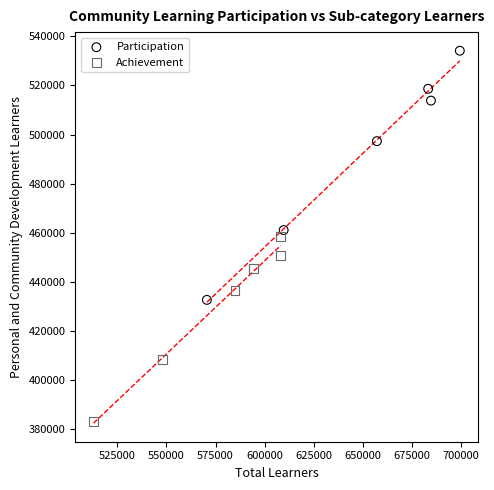

Which series reaches the minimum Y coordinate?

Achievement